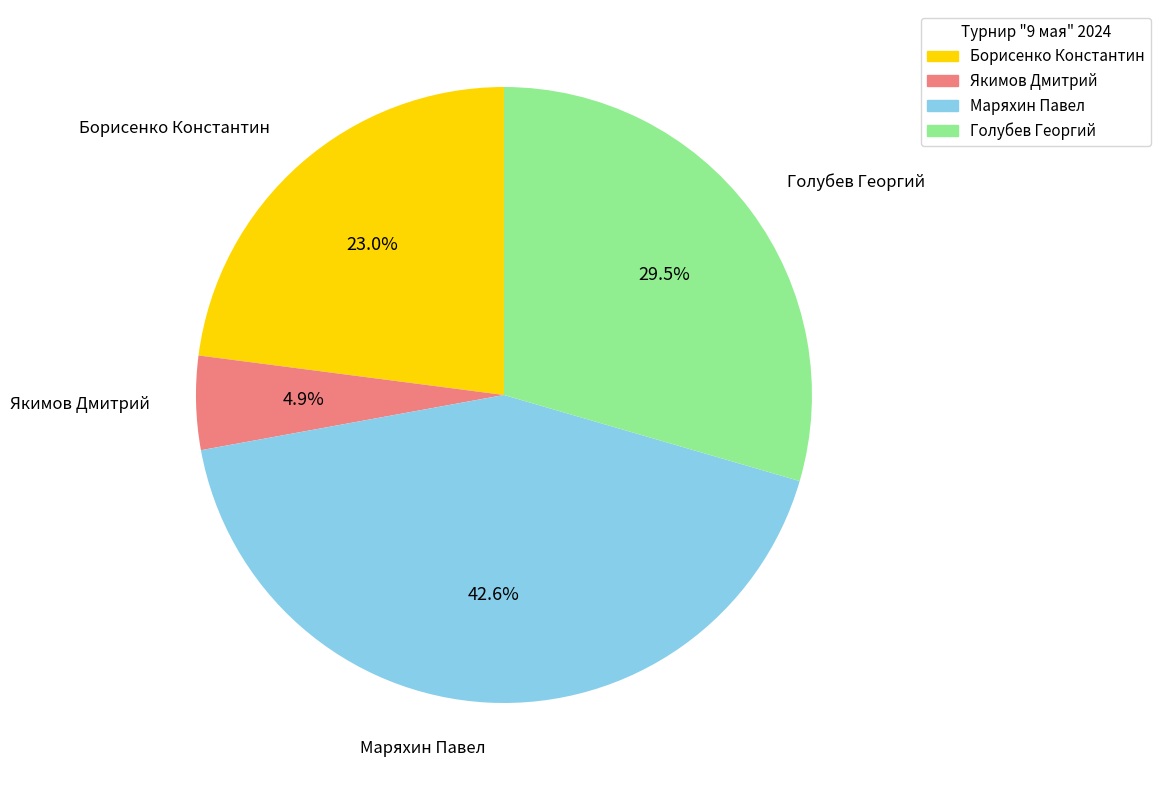

To the nearest percent, what is the difference between the Маряхин Павел and Борисенко Константин slice percentages?

20%